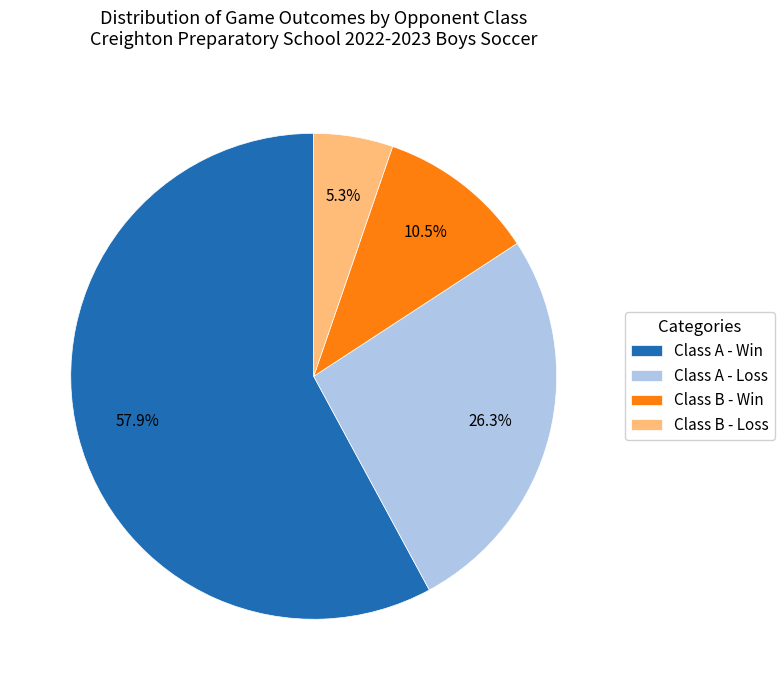

Which has a higher value, Class B - Win or Class A - Loss?

Class A - Loss